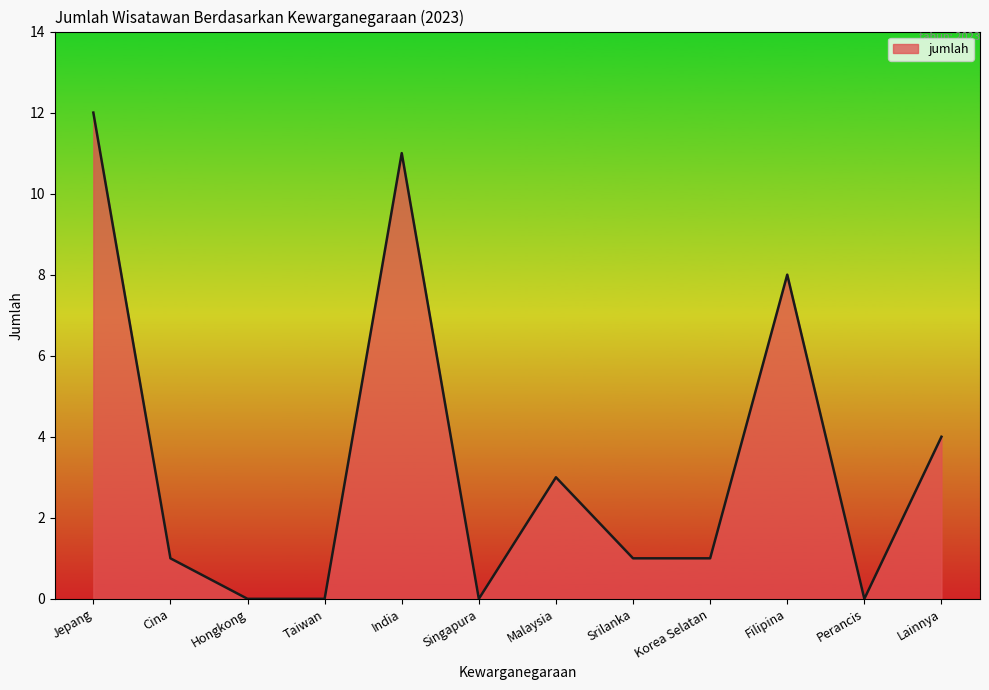

What position from the left is Filipina?

10